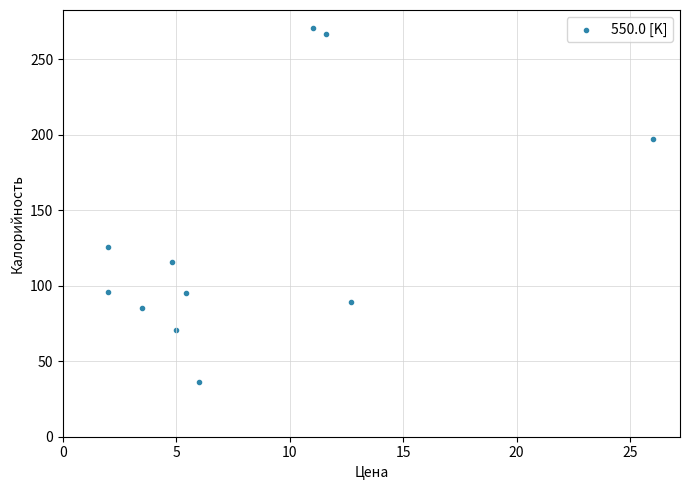

What is the range of Y values (max minus min)?

235